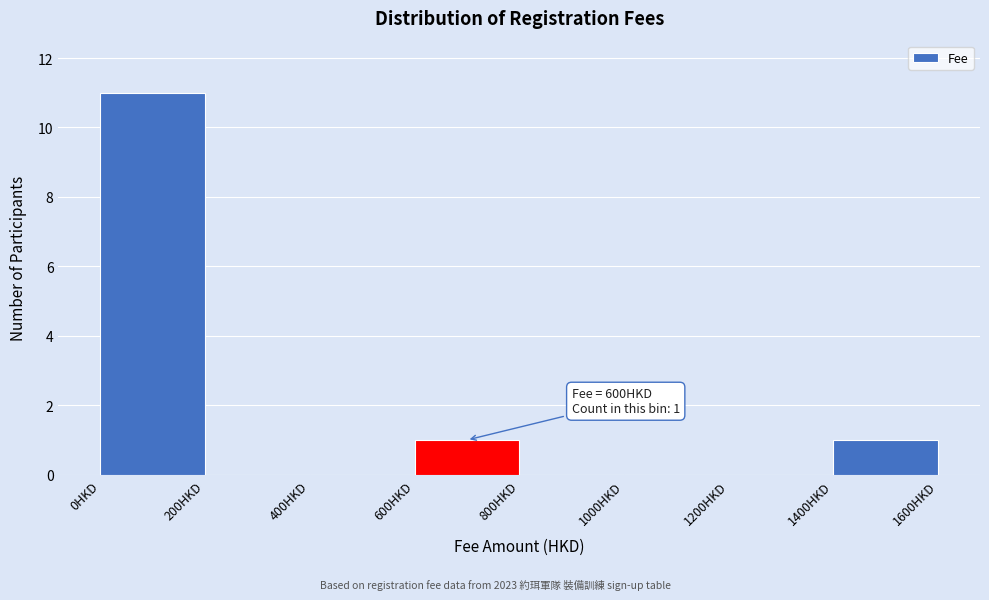

Over which range of the x-axis is the bar tallest?

0 to 200